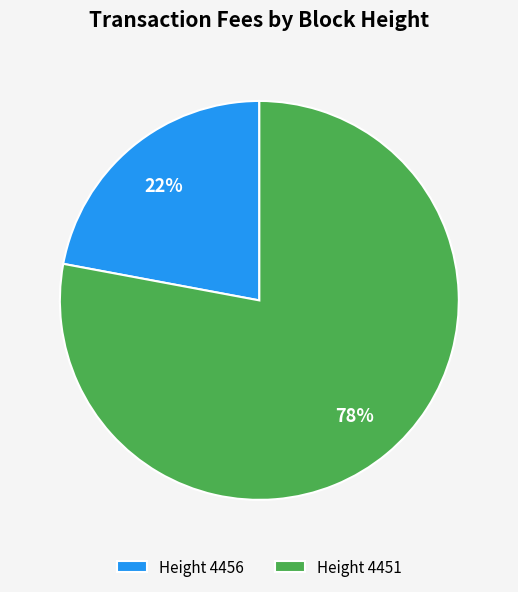

To the nearest percent, what is the difference between the Height 4456 and Height 4451 slice percentages?

56%